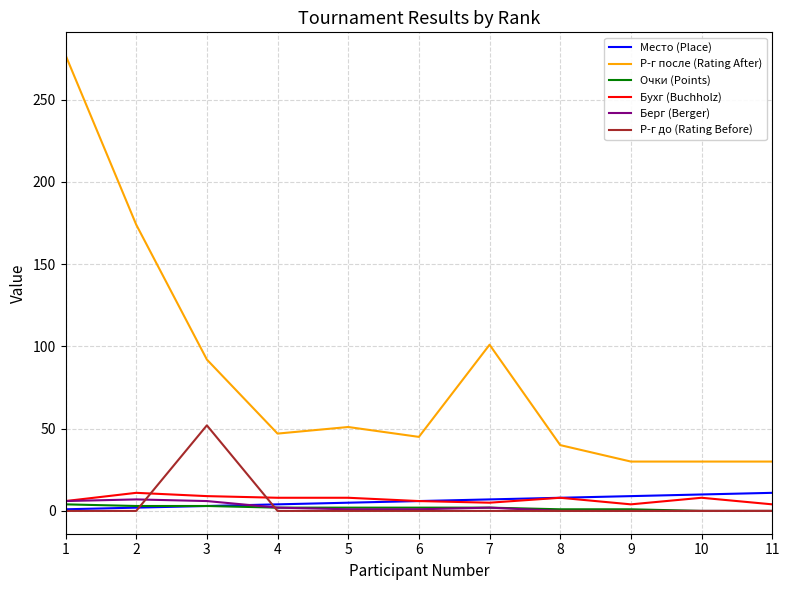

True or false: Р-г после (Rating After) has a value of 53 at 8.

False